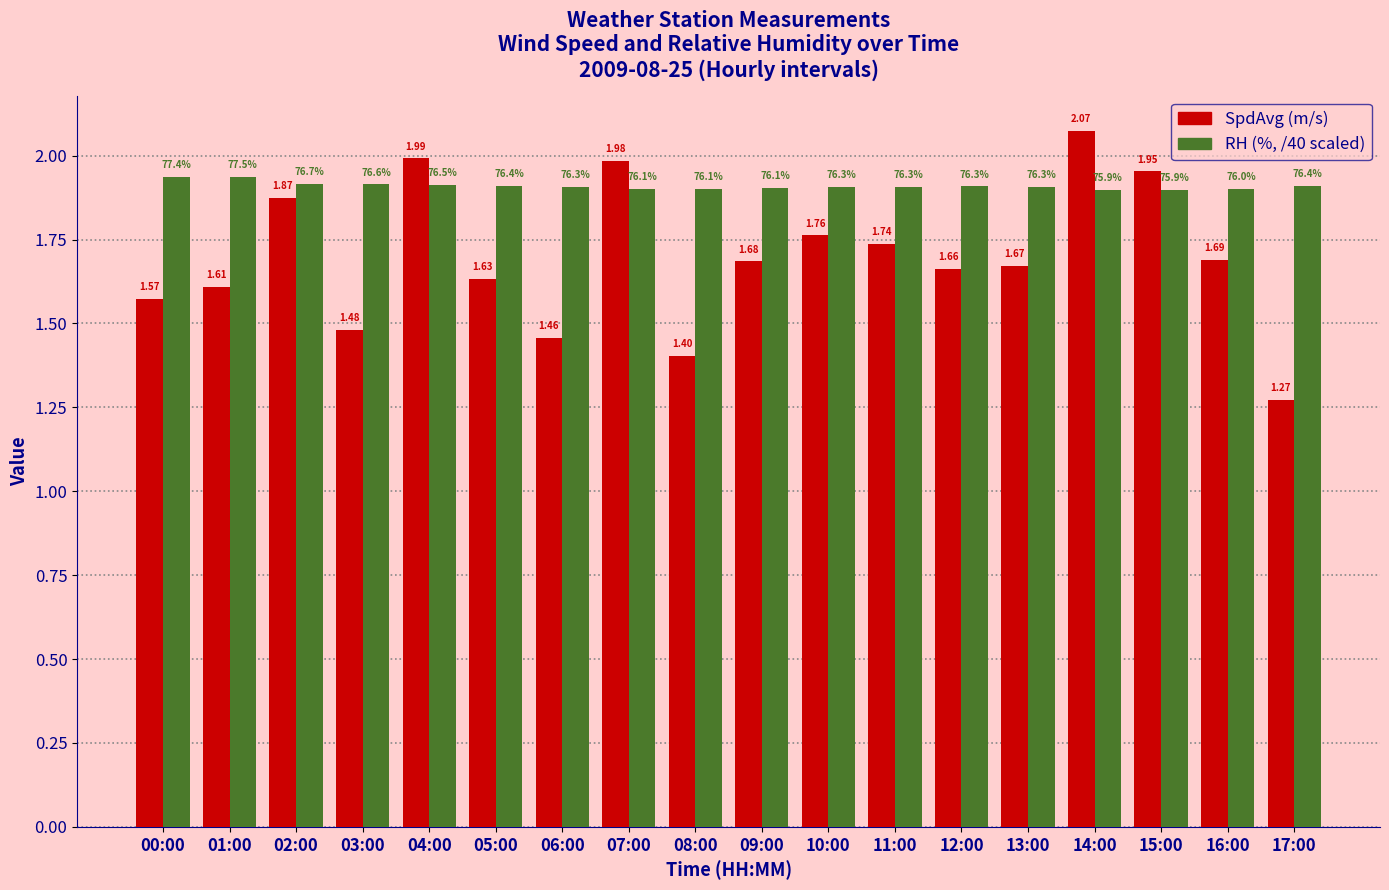

What is the label of the 8th bar from the left?

07:00